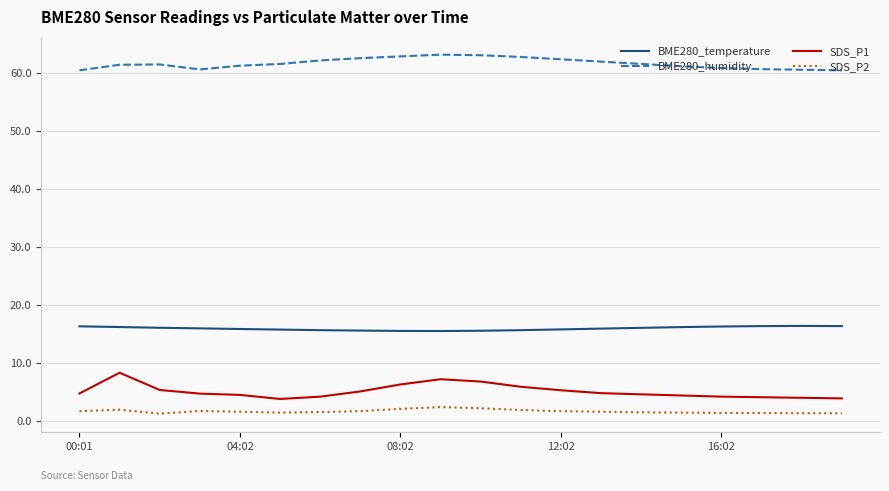

List the series in order of their peak value, highest first.

BME280_humidity, BME280_temperature, SDS_P1, SDS_P2